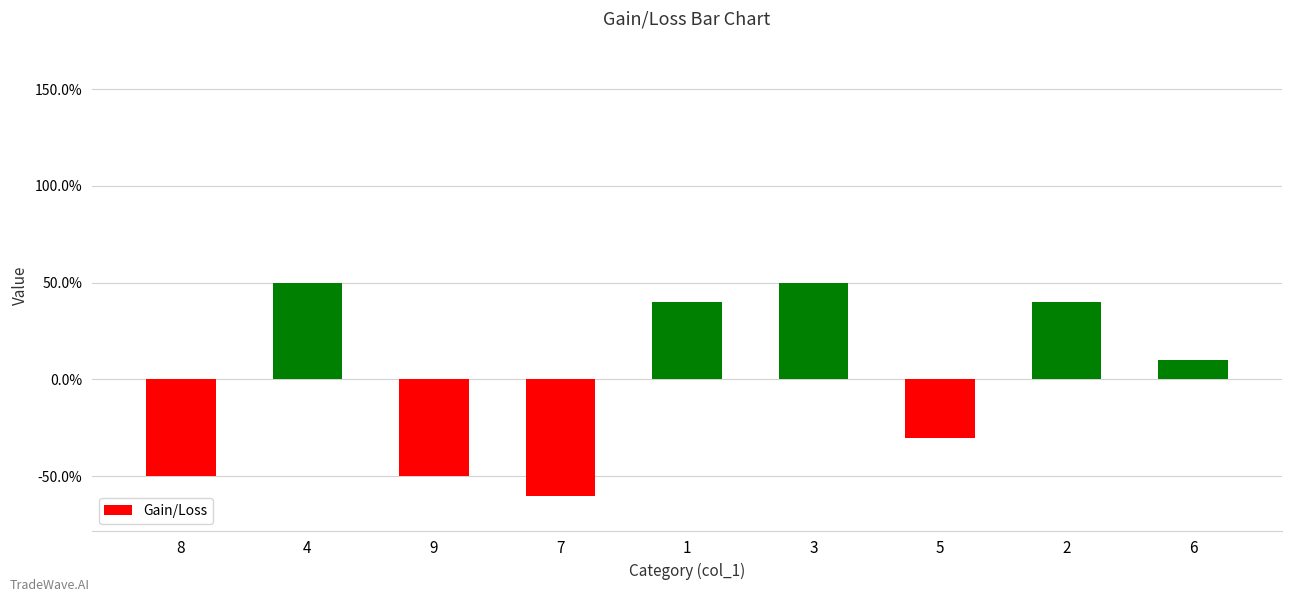

Rank the categories by value from lowest to highest.

7, 8, 9, 5, 6, 1, 2, 4, 3